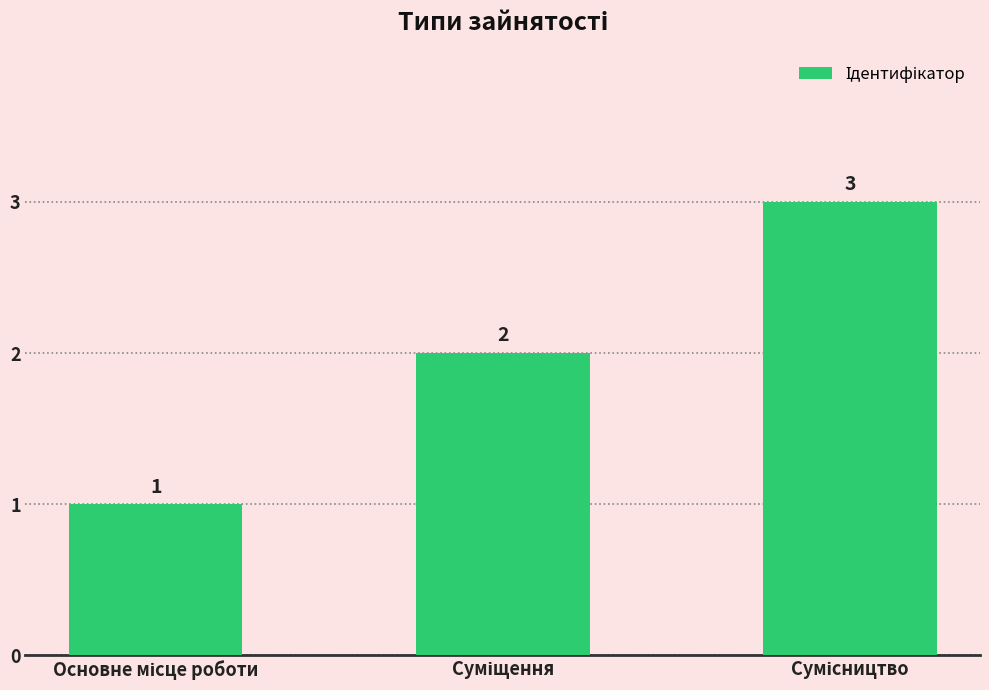

What is the value of the 1st bar from the left?

1